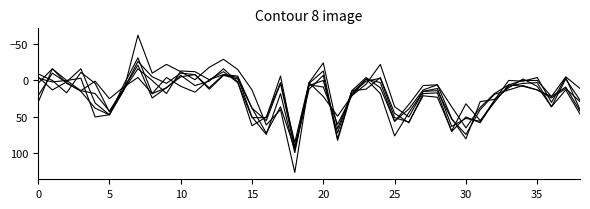

Reading left to right, what are all the values shown in this chart?

2017/1: -3	2	0	-3	50	47	14	-62	-10	-22	-12	-1	-18	-29	-15	13	61	40	126	3	-24	66	18	1	-3	51	57	21	23	69	32	55	30	6	8	13	22	-5	11
2017/2: 21	-10	3	15	38	47	6	-31	18	-4	8	16	-1	-8	-6	38	72	36	94	12	-7	82	17	-2	18	76	44	15	14	53	74	40	19	13	7	13	24	11	29
2018/1: -5	13	2	-16	31	47	12	-26	-5	4	-10	-8	10	-8	-4	50	74	18	99	4	-13	80	14	12	-4	45	58	18	17	70	50	58	28	8	4	3	36	-2	27
2018/2: 30	-16	0	14	18	42	11	-21	24	10	-5	-8	12	-7	-2	38	55	4	94	7	0	72	14	-4	10	56	39	13	6	52	80	29	26	10	-2	8	36	13	46
2019/1: -9	0	17	-11	4	43	13	-16	0	18	-13	-12	-1	-12	3	51	51	-6	91	6	9	60	21	5	-22	36	50	15	11	63	52	56	27	0	1	-4	30	-4	40
2019/2: 4	-16	4	14	1	25	9	-4	18	10	-7	7	1	-16	2	62	50	3	85	3	22	49	21	-2	3	56	33	7	6	36	65	37	18	6	0	0	22	9	42